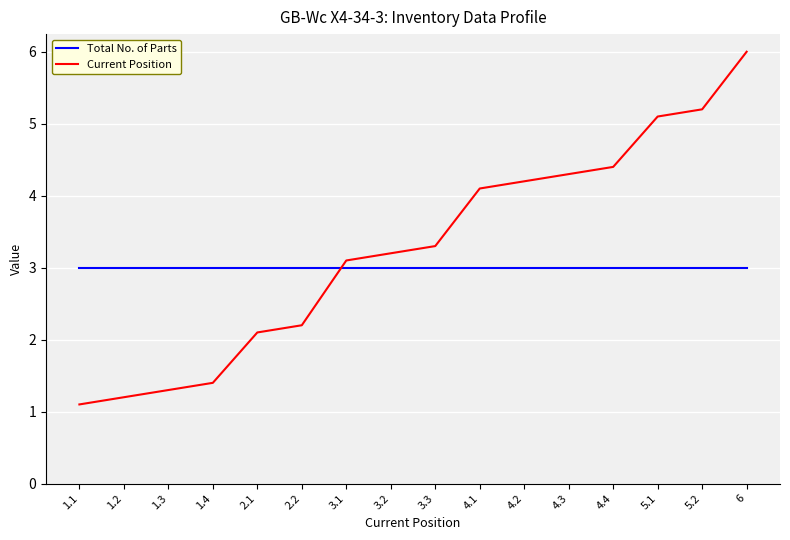

True or false: Current Position and Total No. of Parts cross at least once.

True